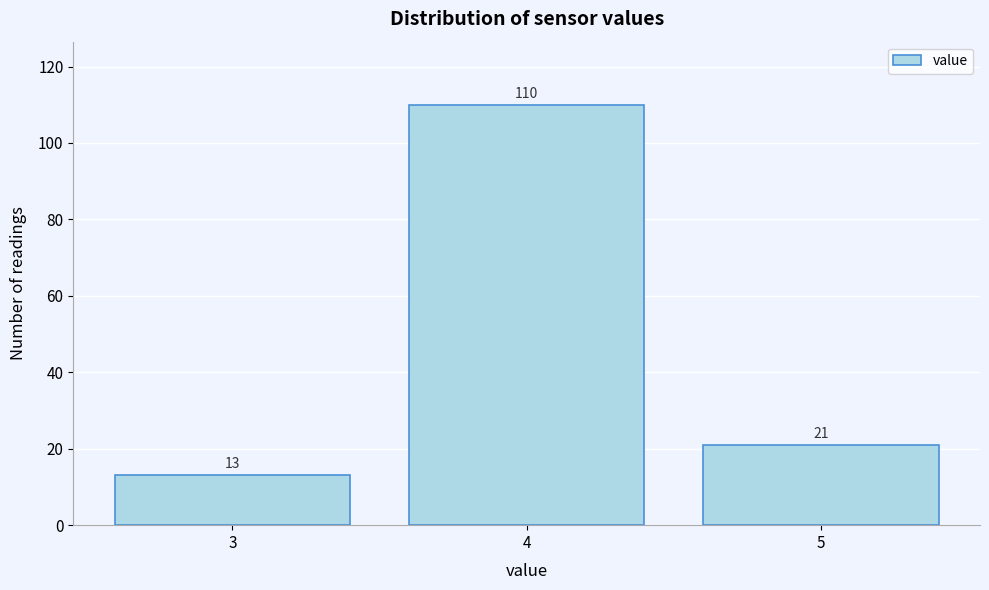

Over which range of the x-axis is the bar tallest?

3.5 to 4.5